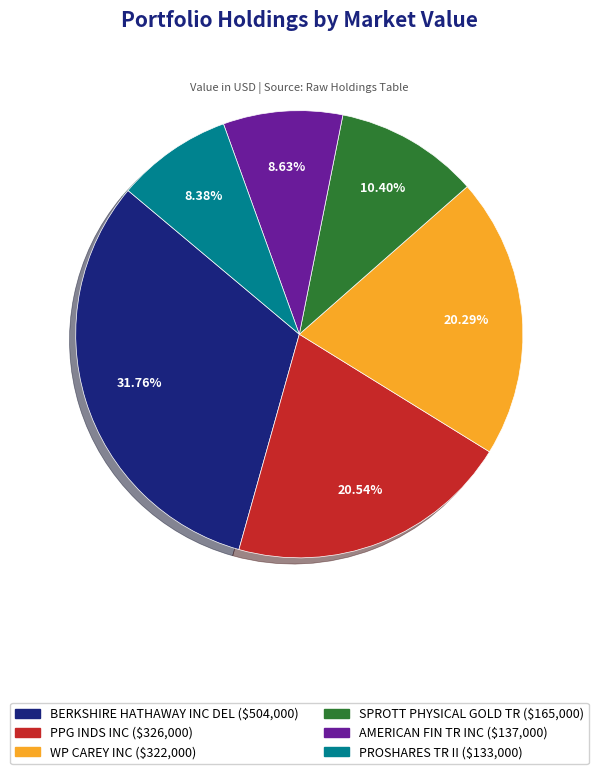

Is it true that BERKSHIRE HATHAWAY INC DEL is 24% of the pie?

False